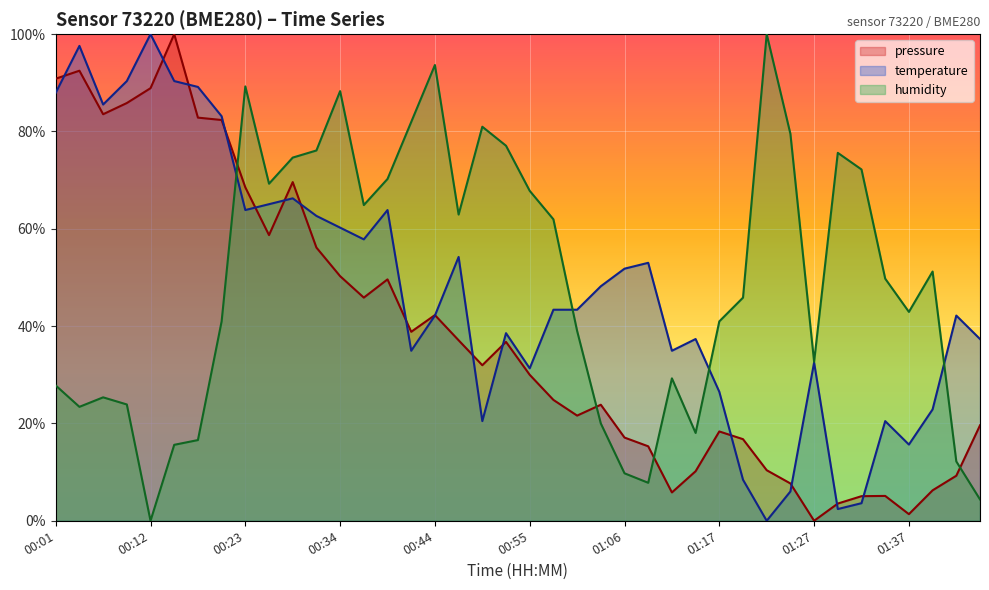

What is the average value of the temperature series?

47.9